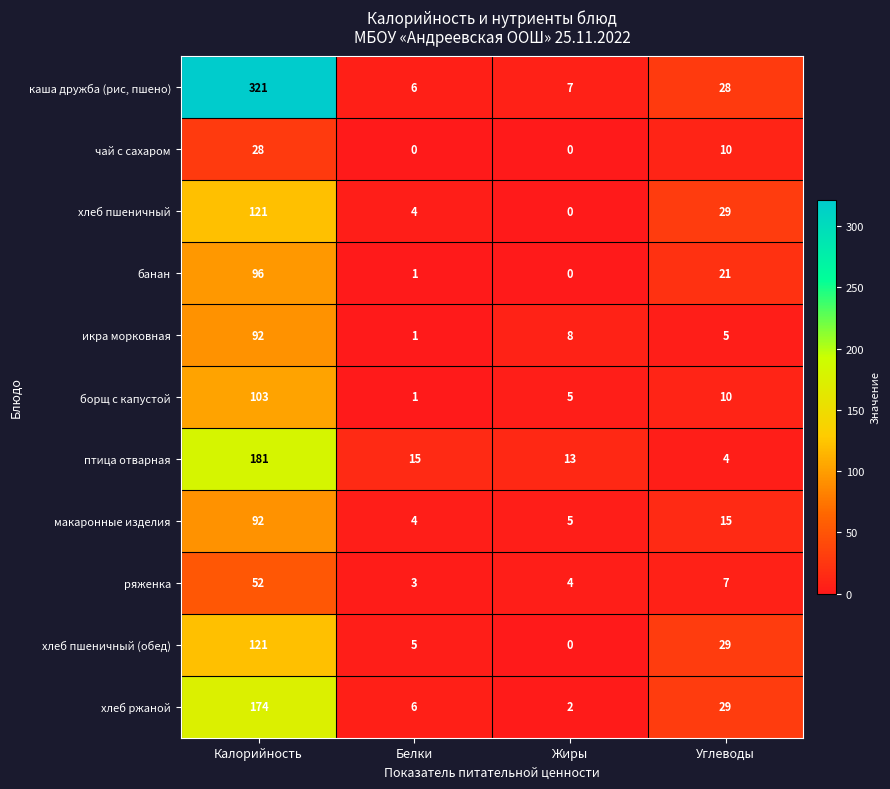

At how many categories does at least one series exceed 234?

1